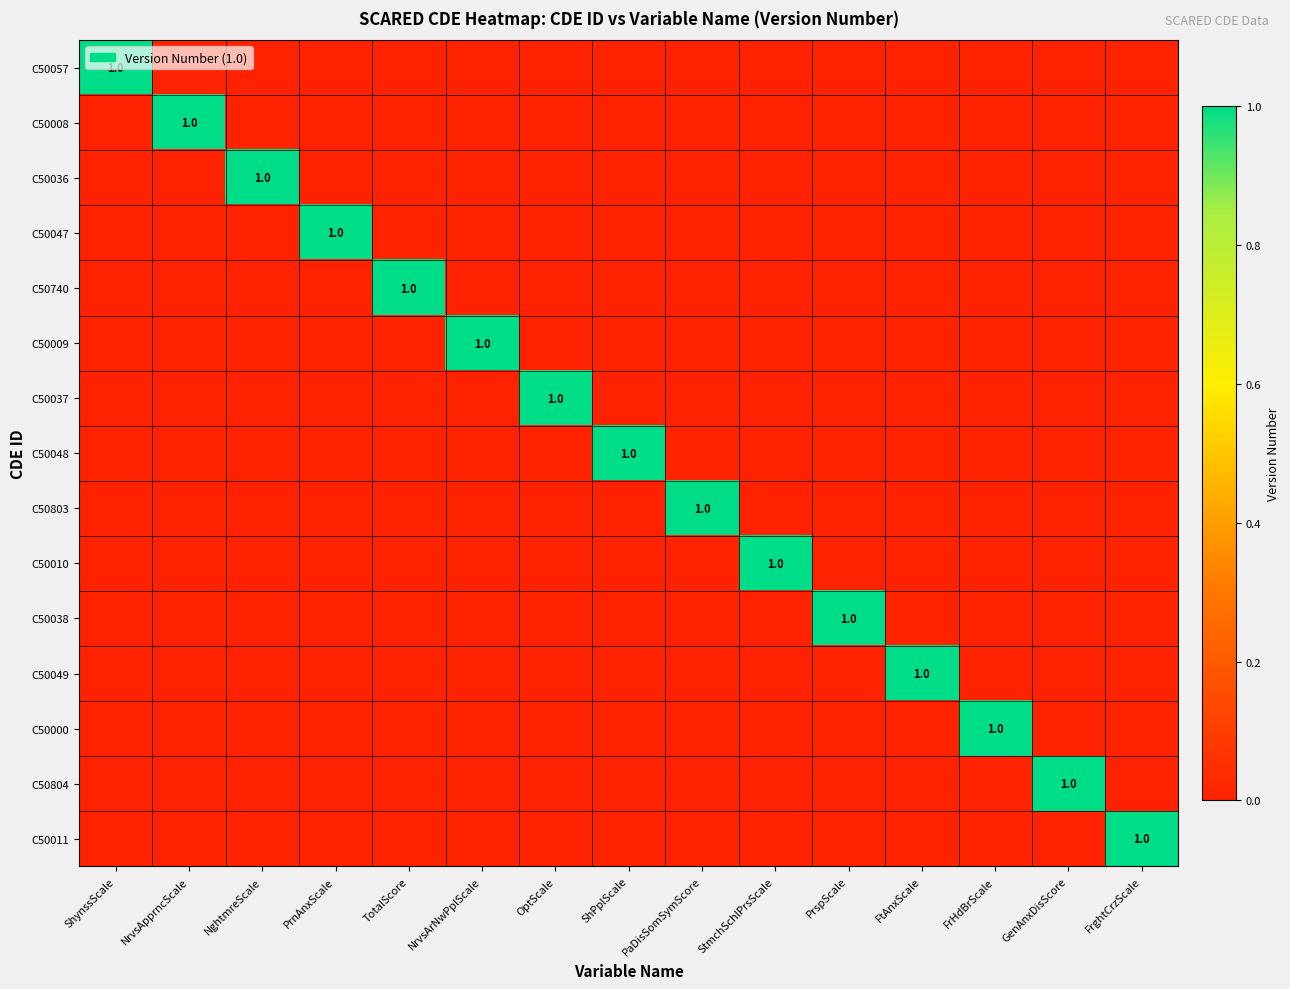

The C50057 series shows 0 at FtAnxScale. True or false?

True